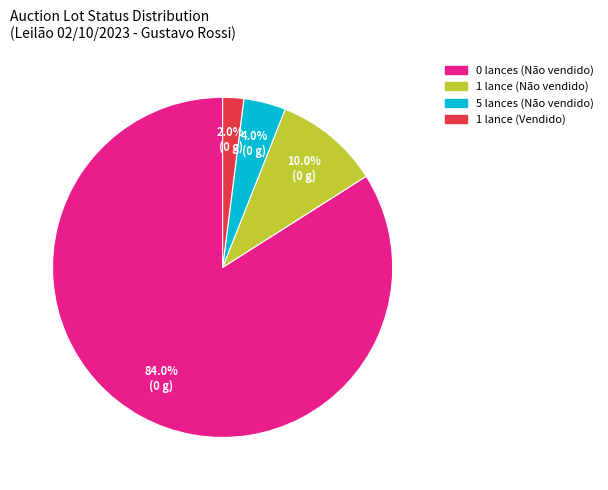

Count the number of slices in the pie.

4